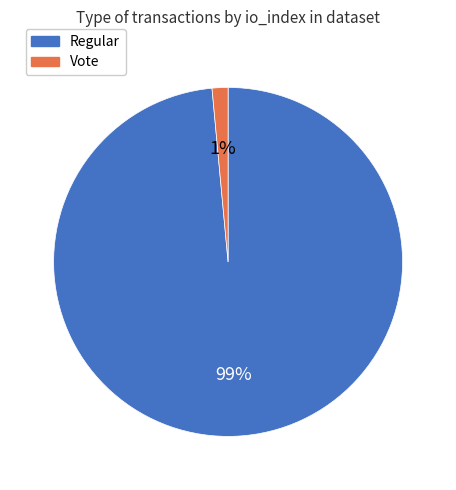

Rank the categories by value from highest to lowest.

Regular, Vote